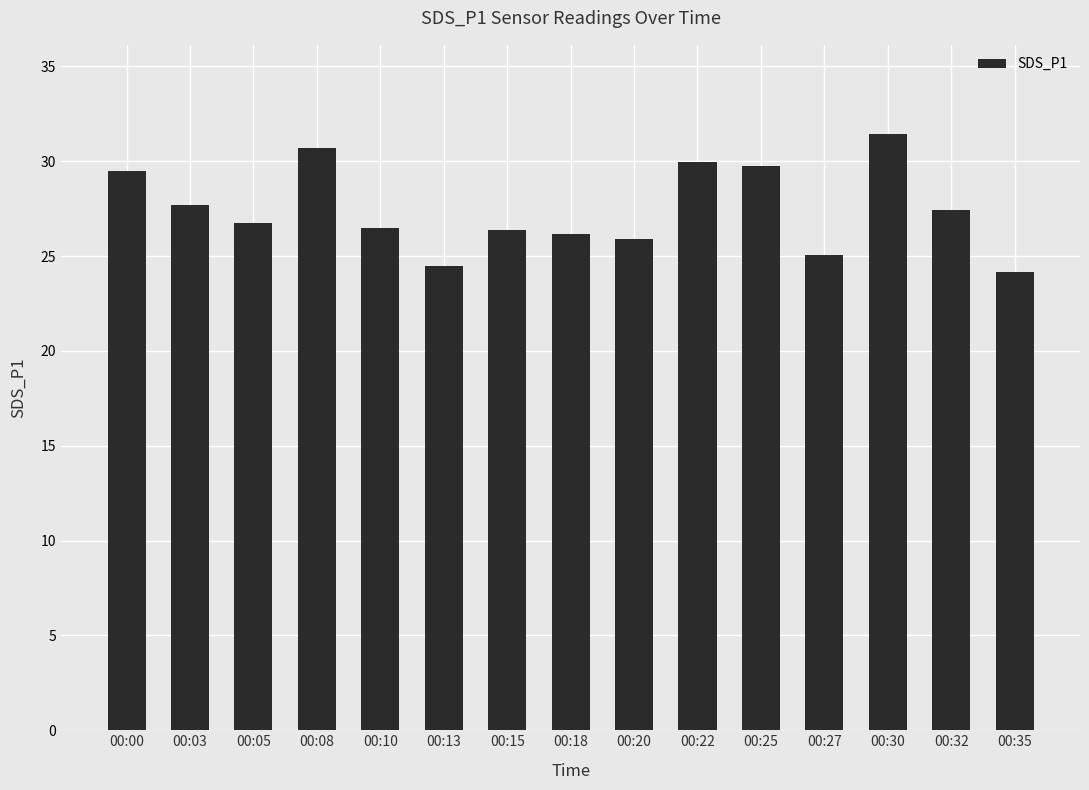

Where does the data first go above 26?

00:00